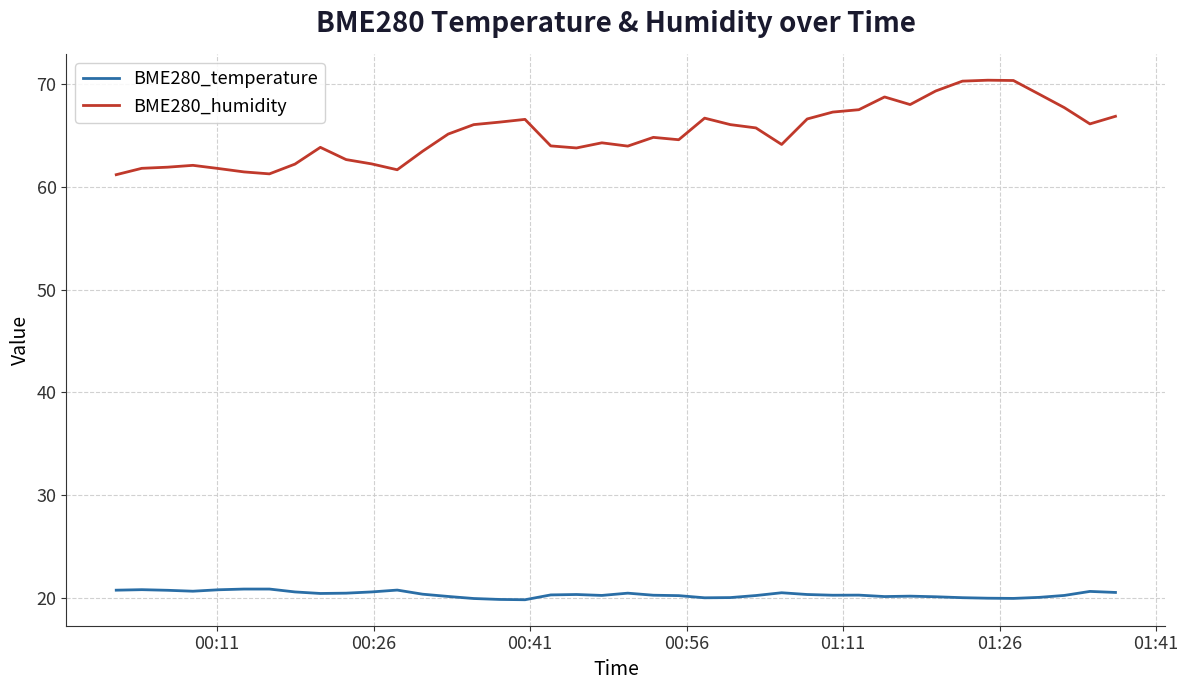

True or false: BME280_temperature and BME280_humidity cross at least once.

False